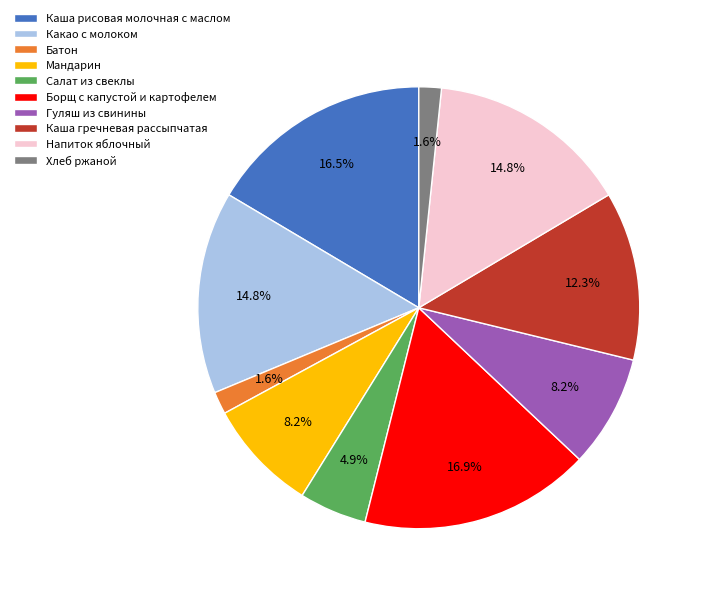

Is it true that Гуляш из свинины is 15% of the pie?

False